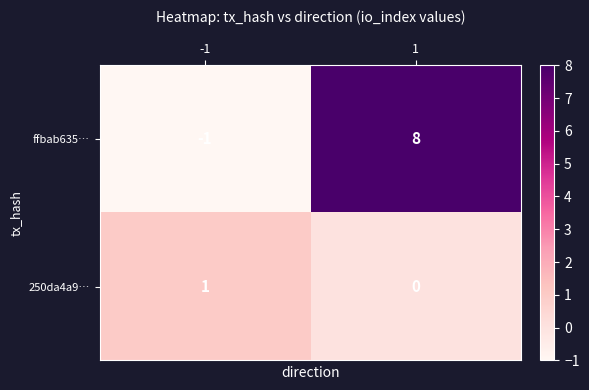

Is it true that ffbab635… equals 12 at 1?

False